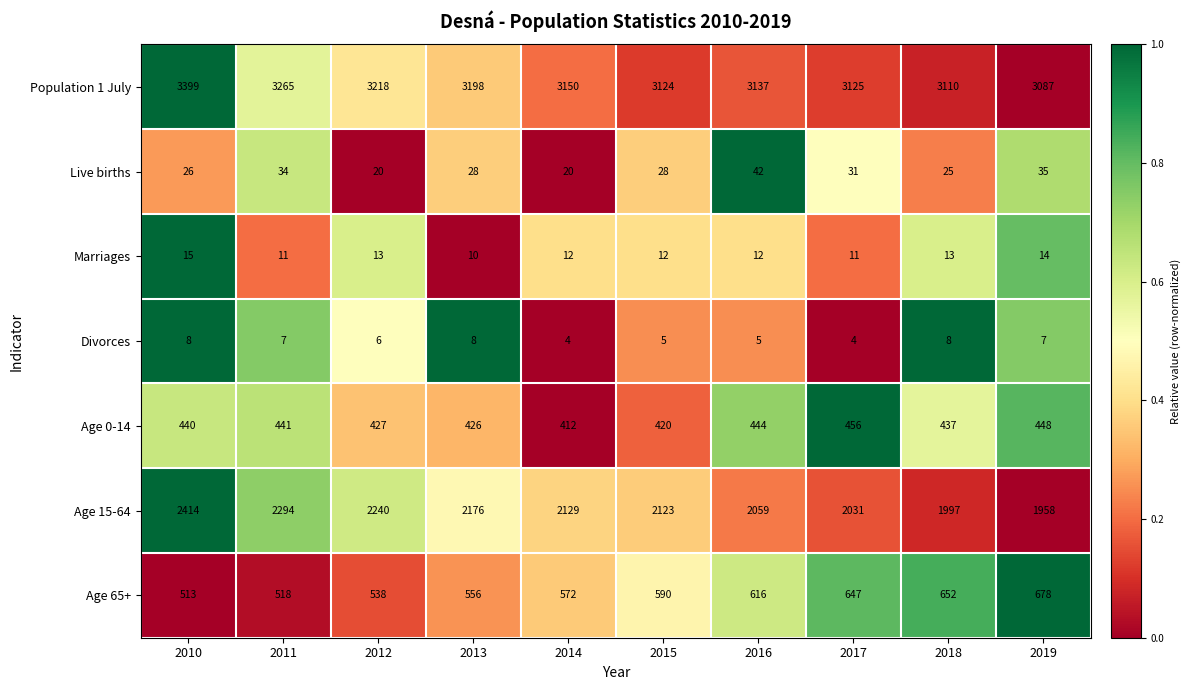

List the series in order of their peak value, lowest first.

Divorces, Marriages, Live births, Age 0-14, Age 65+, Age 15-64, Population 1 July